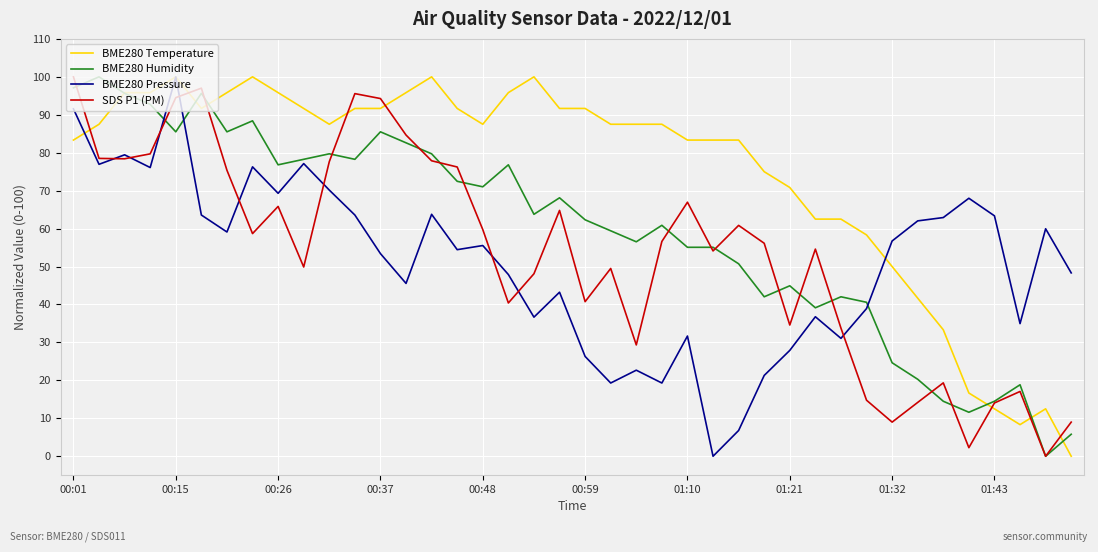

True or false: BME280 Pressure and SDS P1 (PM) intersect in this chart.

True